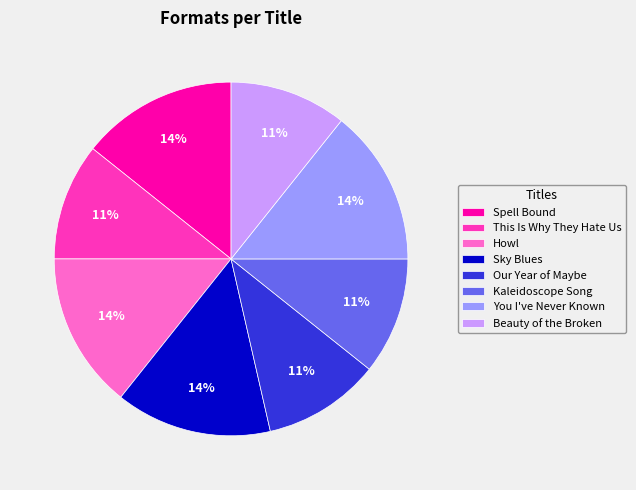

To the nearest percent, what is the combined percentage of Kaleidoscope Song and Howl?

25%